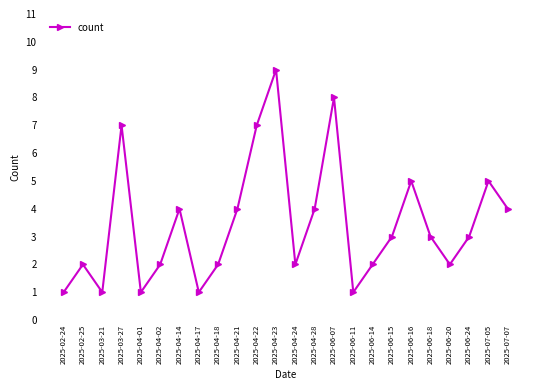

What is the sum of all values?

83